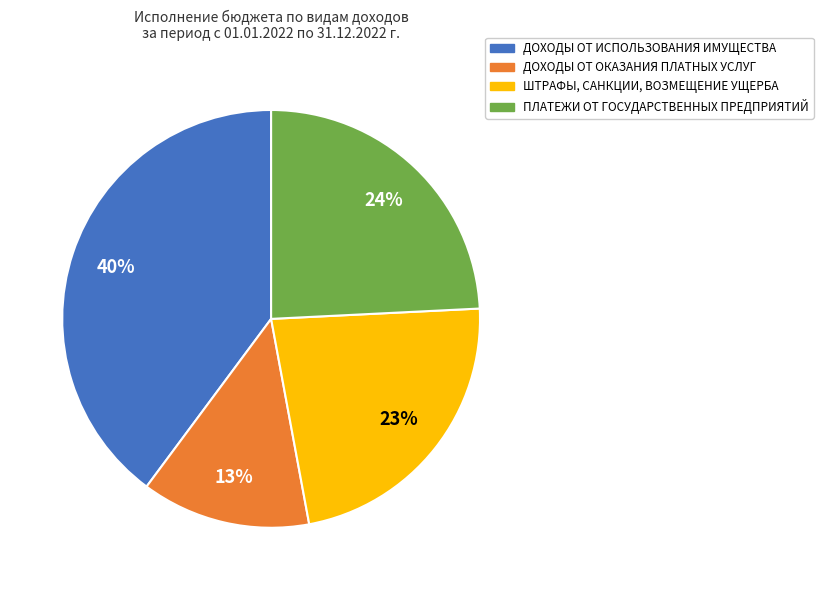

Does ДОХОДЫ ОТ ОКАЗАНИЯ ПЛАТНЫХ УСЛУГ represent more than half of the total?

No